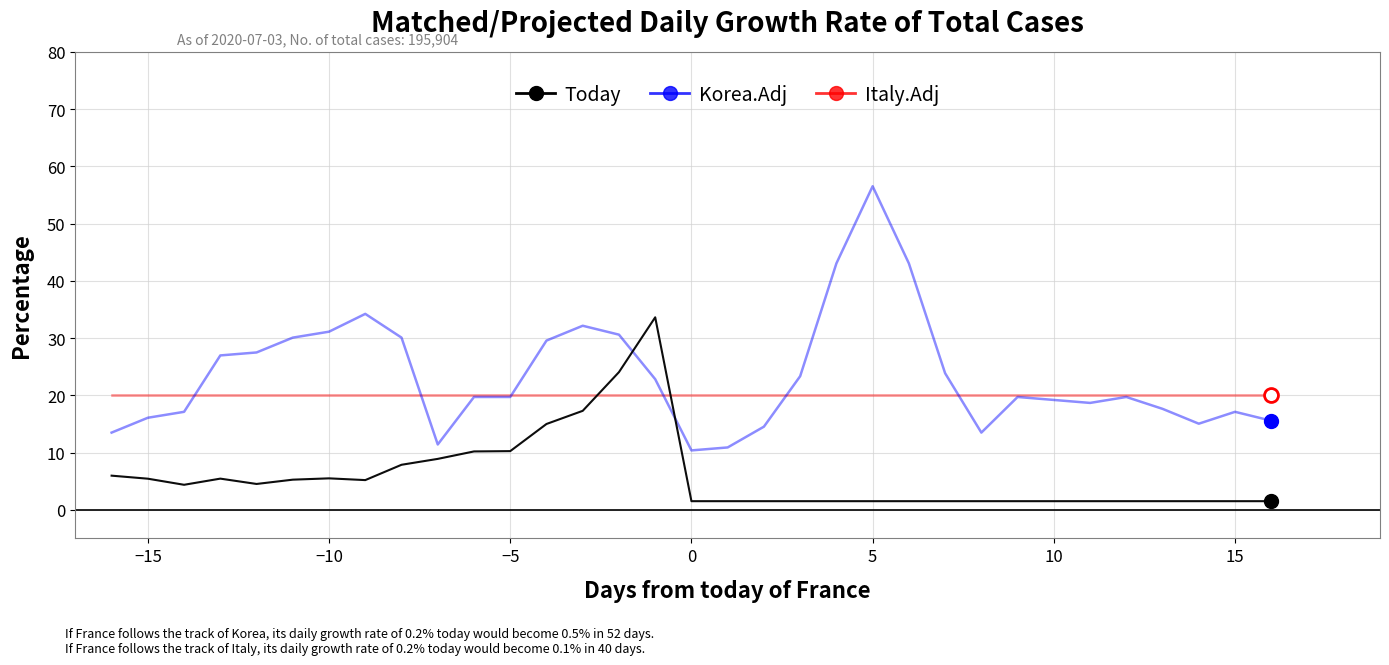

What is the lowest value of the Korea.Adj series?

10.4